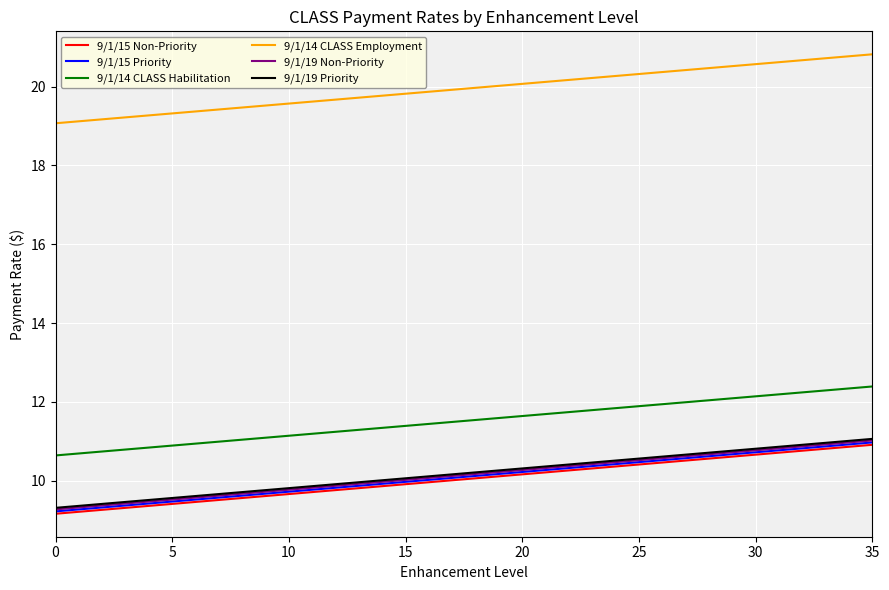

True or false: 9/1/15 Priority and 9/1/14 CLASS Habilitation cross at least once.

False